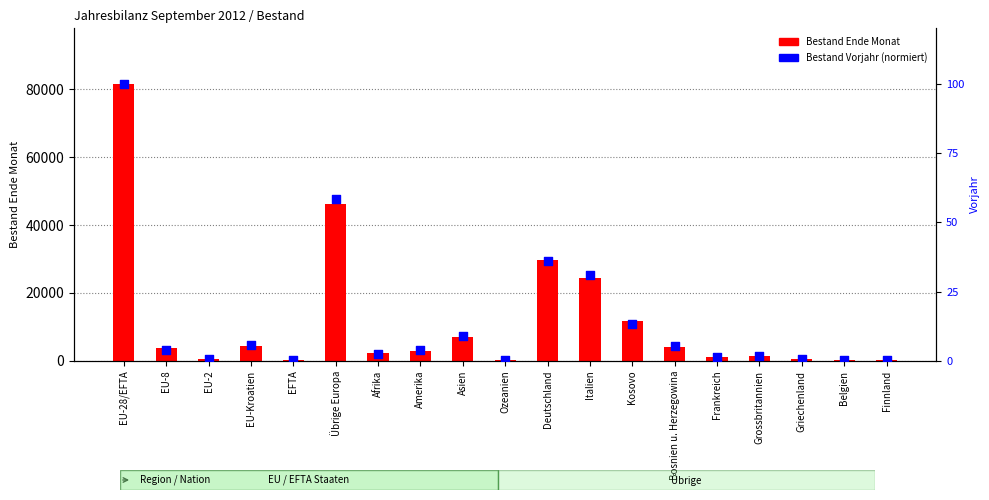

What are all the series names shown in the legend?

Bestand Ende Monat, Bestand Vorjahr (normiert)